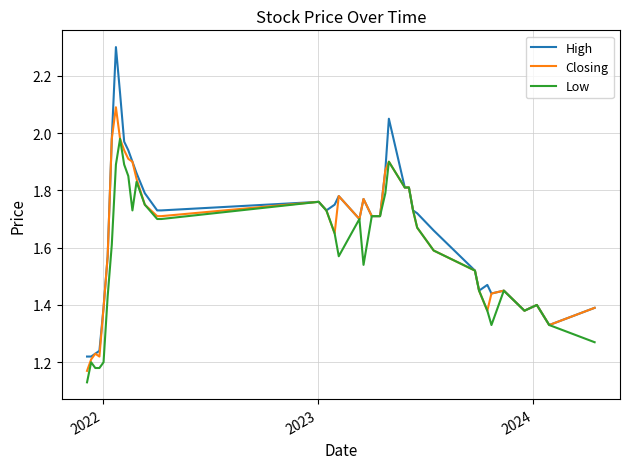

Does the chart display data point markers on the line(s)?

No